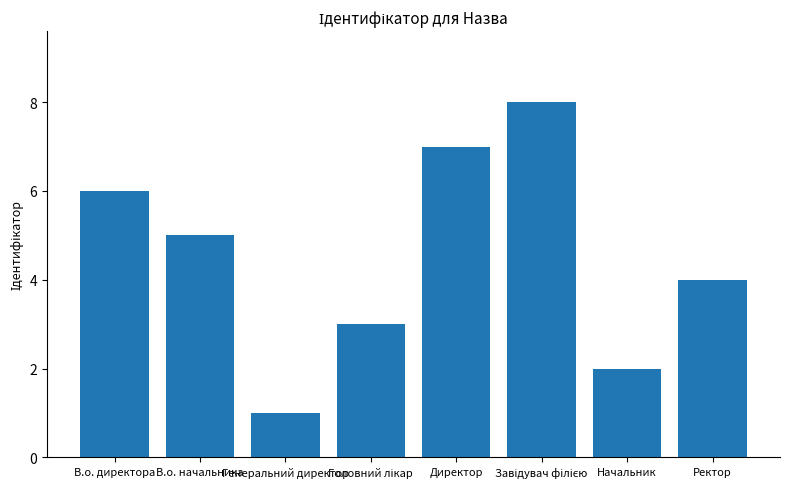

The value at Начальник is 2. True or false?

True